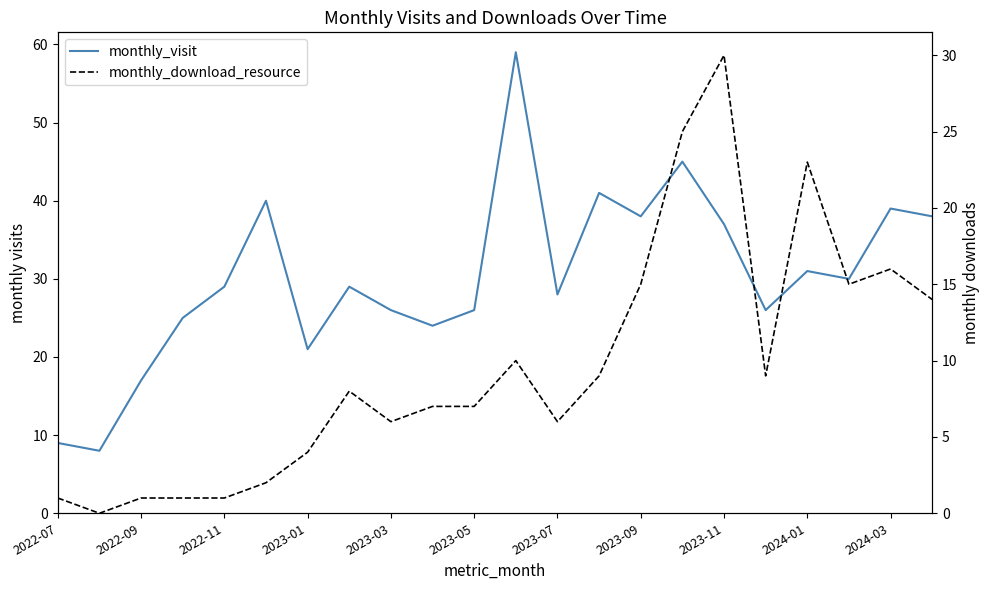

How many data points in monthly_download_resource are above 8?

10